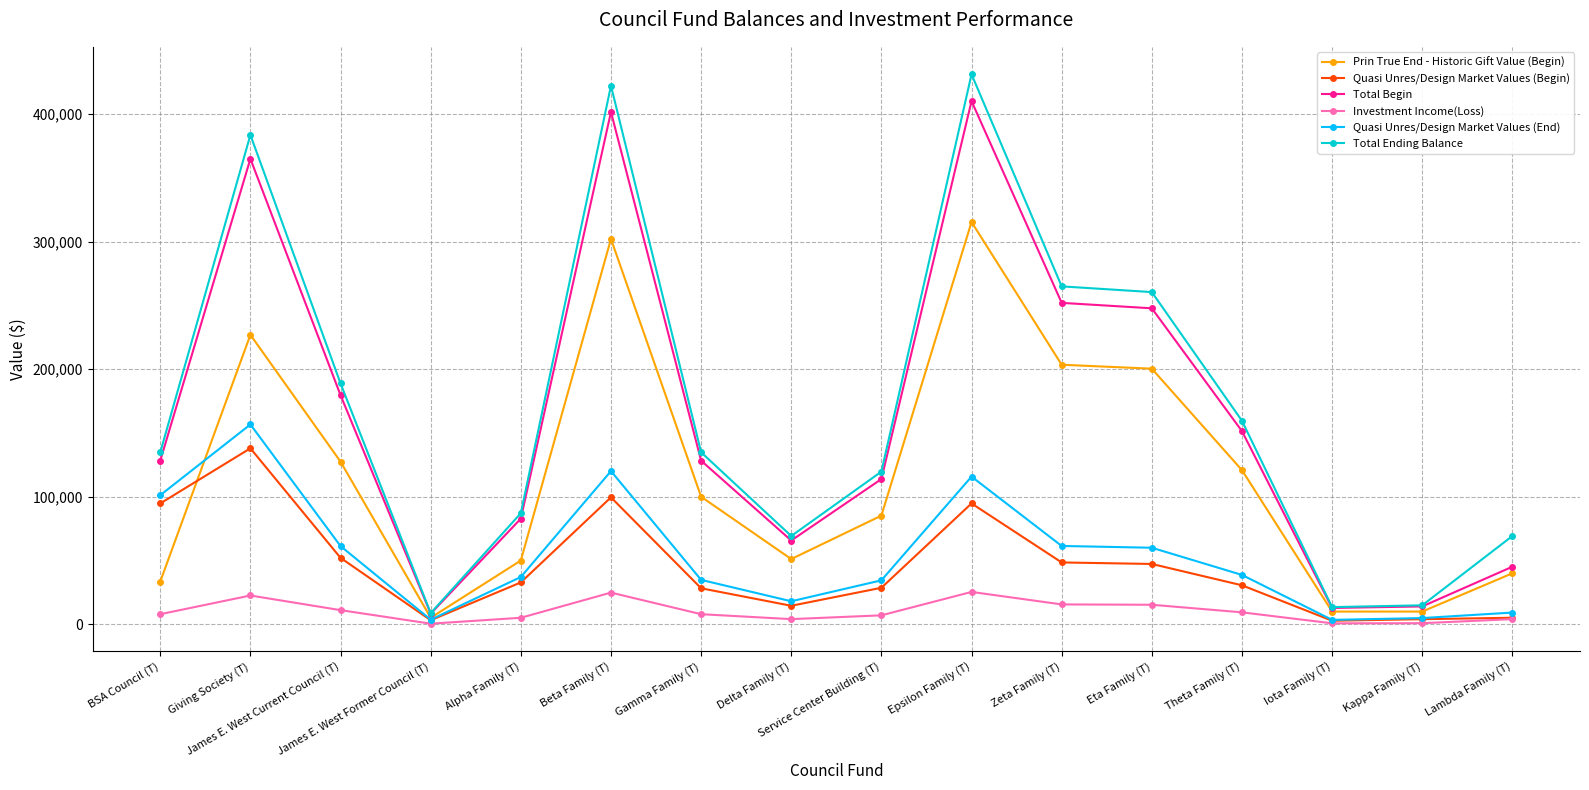

How many interior local peaks does the Total Ending Balance series have?

3